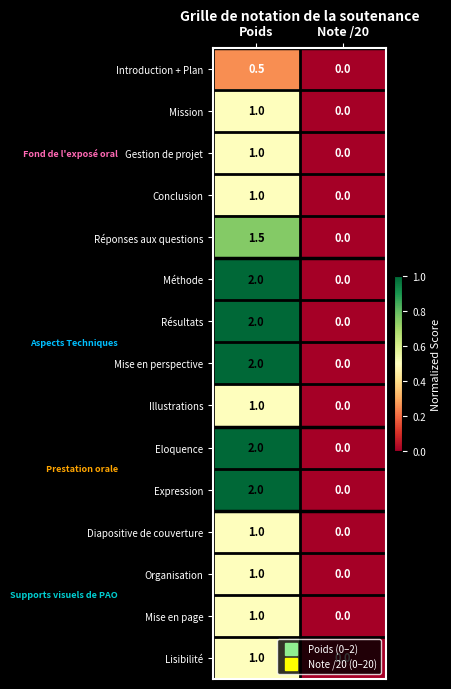

At which category is the sum across all series the highest?

Poids